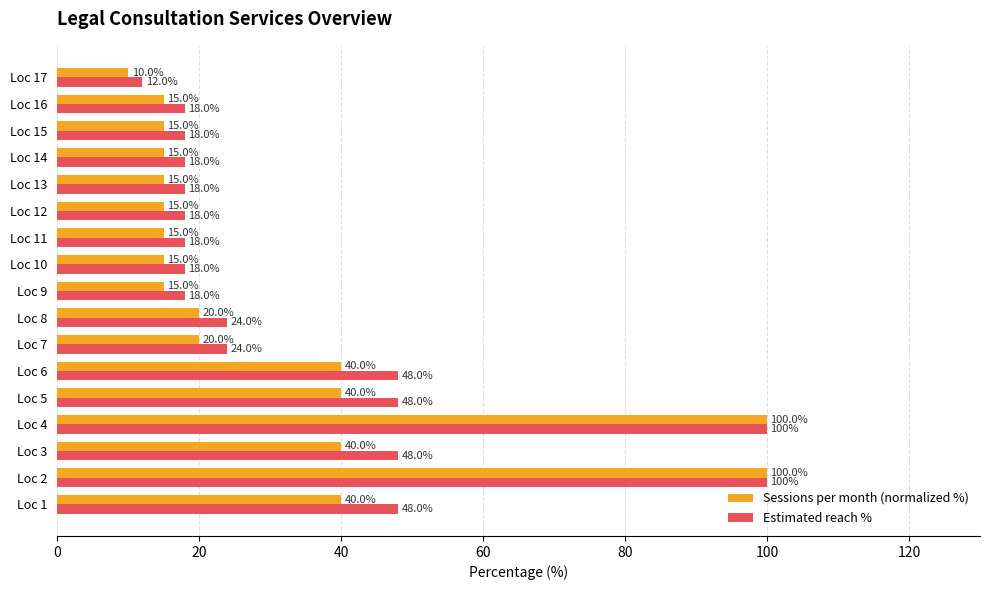

Which category has the lowest value across all series?

Loc 17